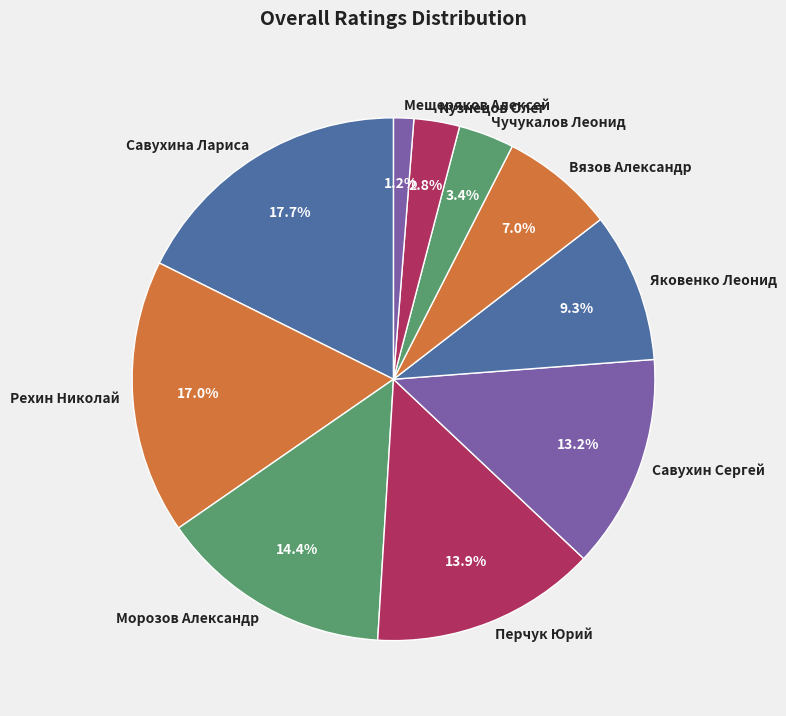

Between Чучукалов Леонид and Мещеряков Алексей, which is larger?

Чучукалов Леонид